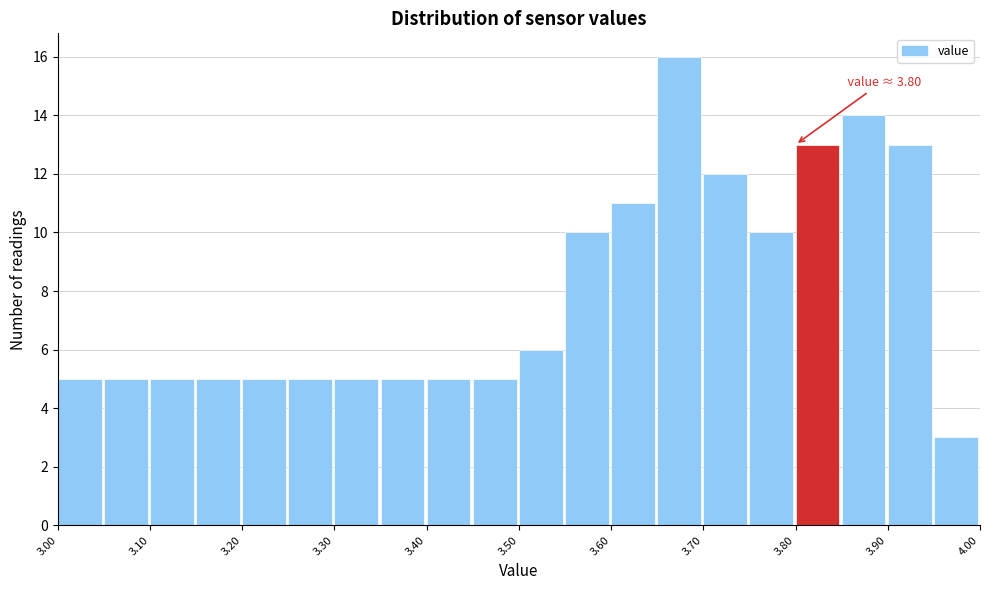

Which range on the x-axis has the tallest bar?

3.65 to 3.70